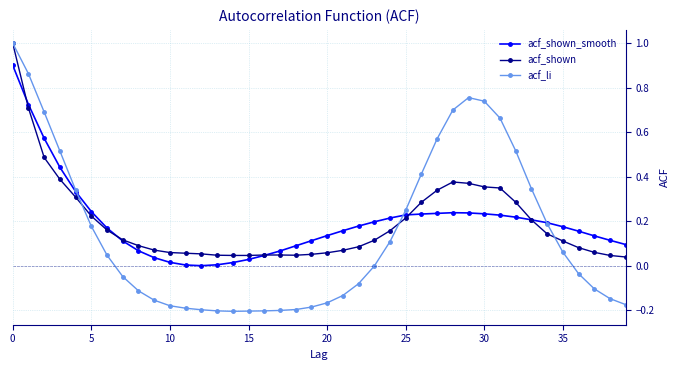

How many series are shown in this chart?

3